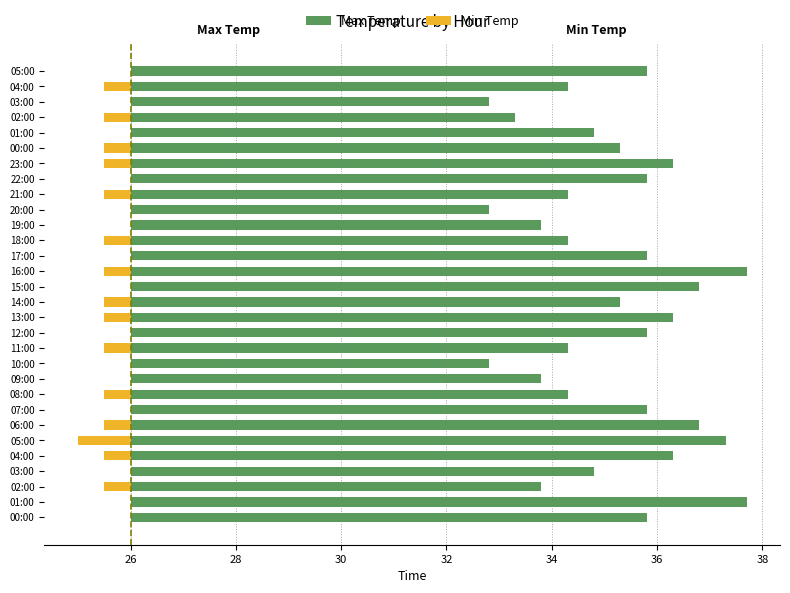

Read the Max Temp value at 14:00.

9.3